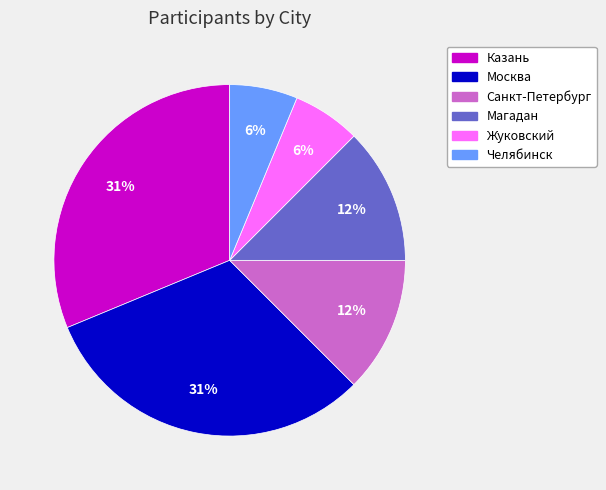

True or false: Магадан accounts for 12% of the total.

True